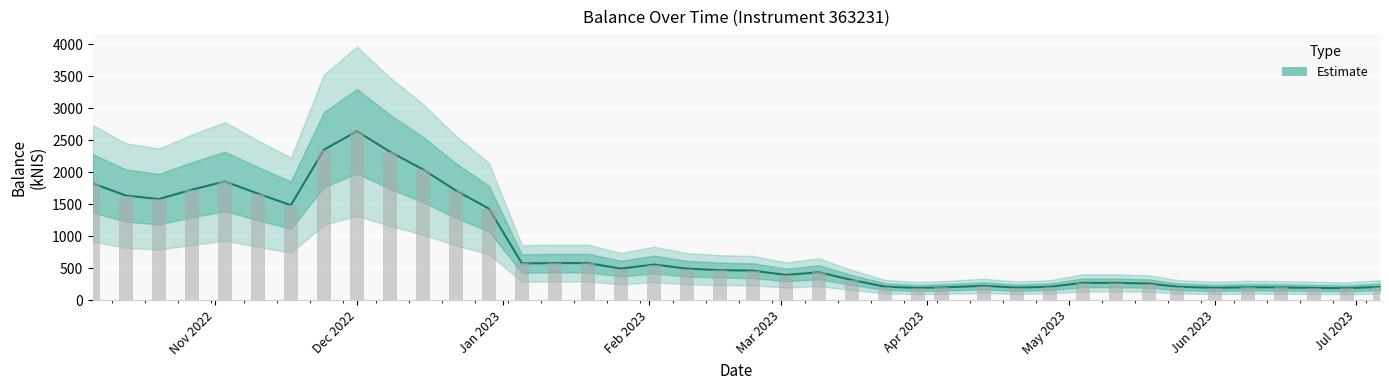

Count the number of categories in the chart.

40